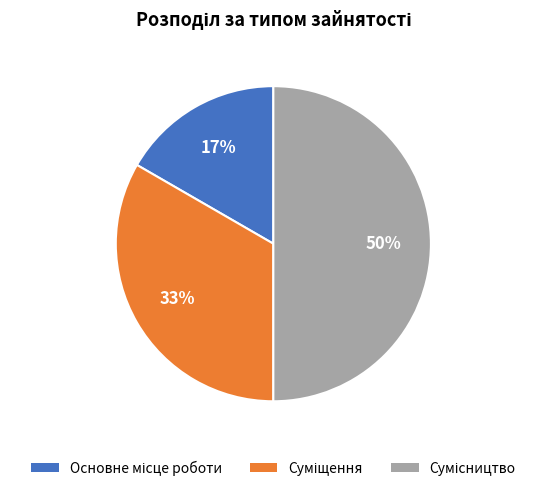

To the nearest percent, what is the difference between the largest and smallest slice percentages?

33%